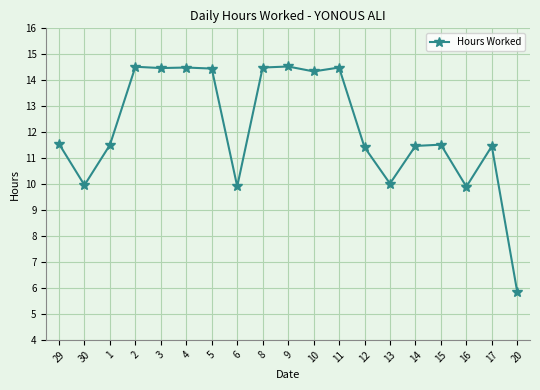

The chart shows a value of 11.6 at 29. True or false?

True